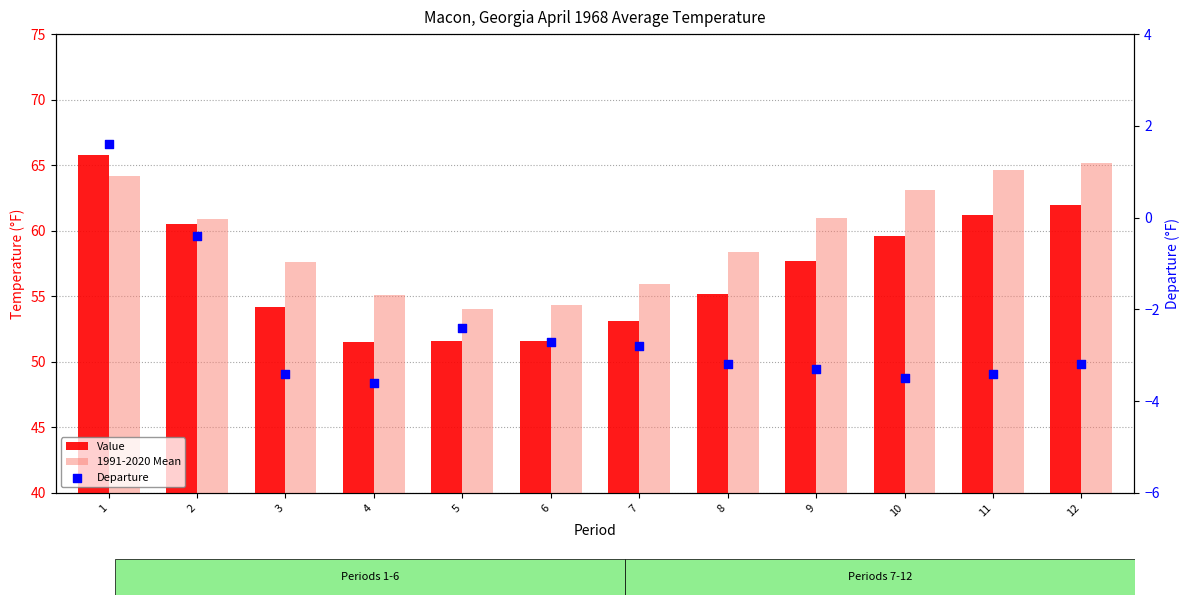

Which series has the largest Y range (max minus min)?

Value